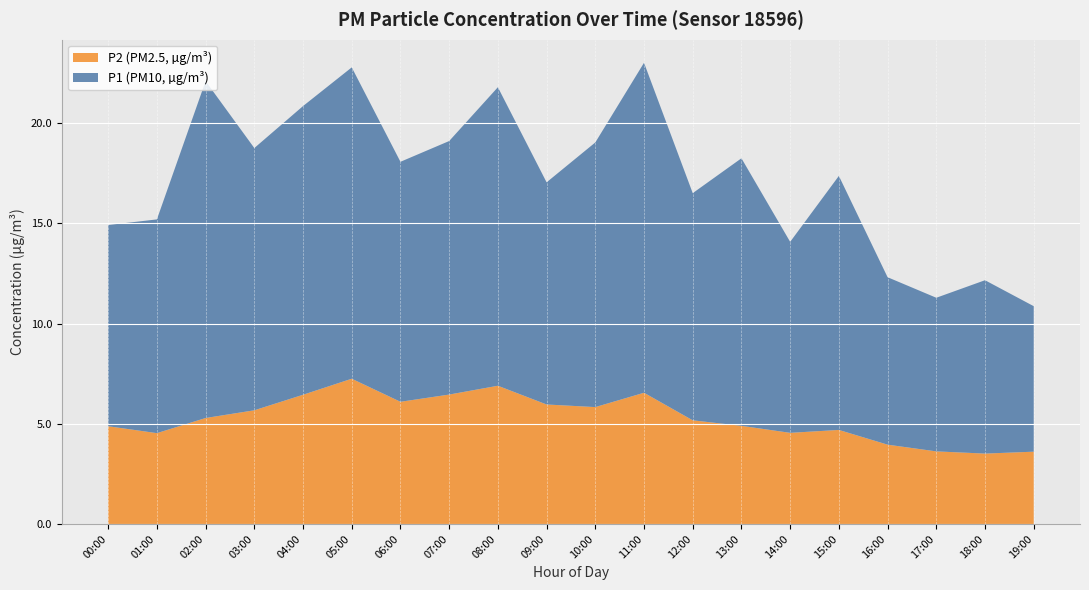

What is the minimum value for P2 (PM2.5, µg/m³)?

3.5